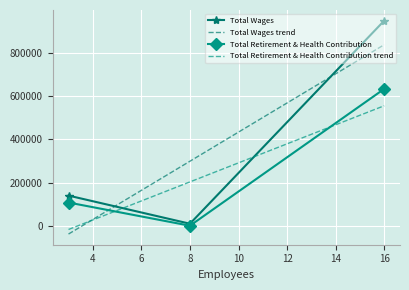

List the labels in order of Total Wages value, smallest first.

8, 3, 16